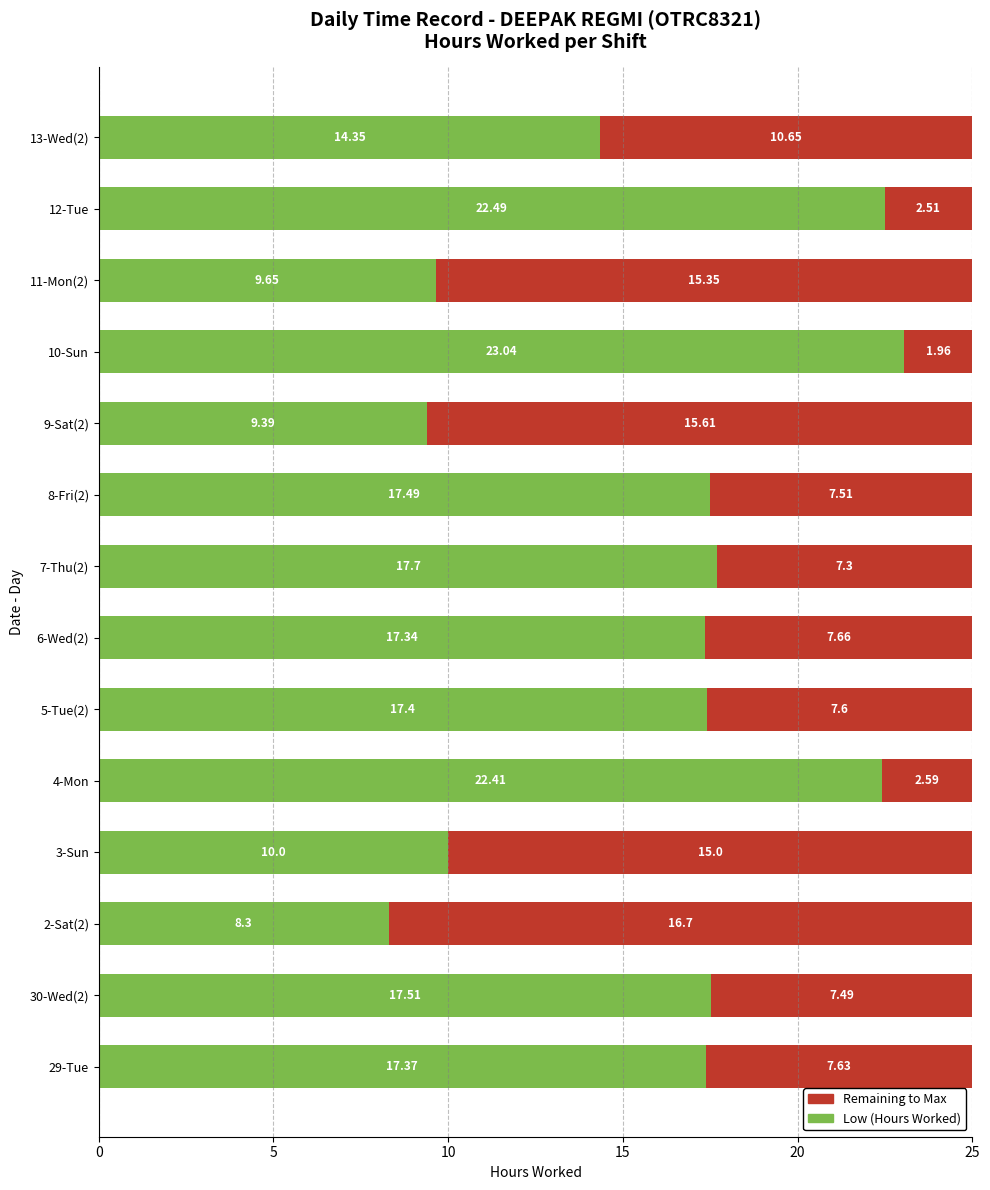

What is the total value across all series at 7-Thu(2)?

25.0